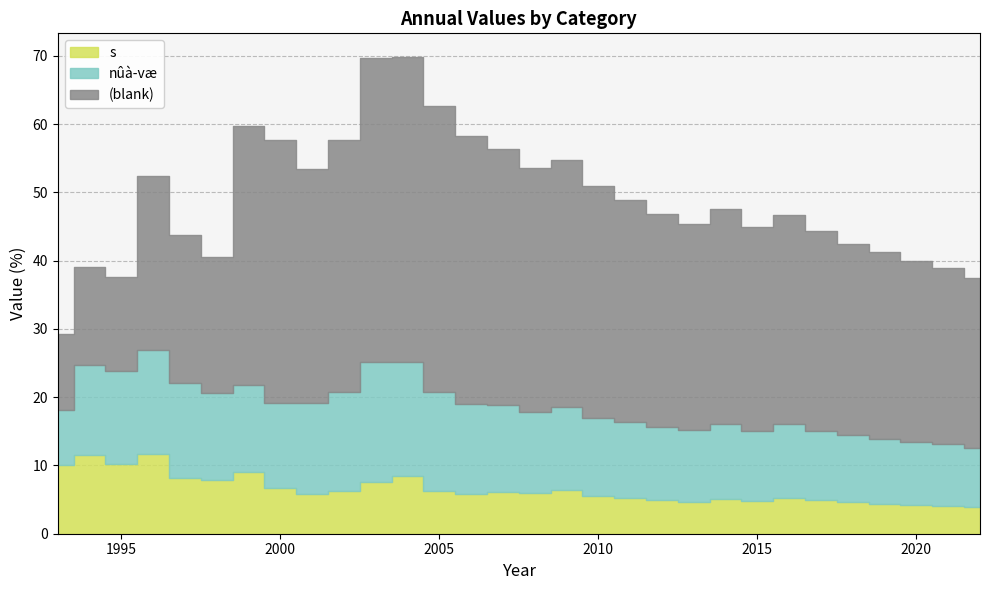

Rank the series at 2012 from highest to lowest value.

, nûà­væ, s